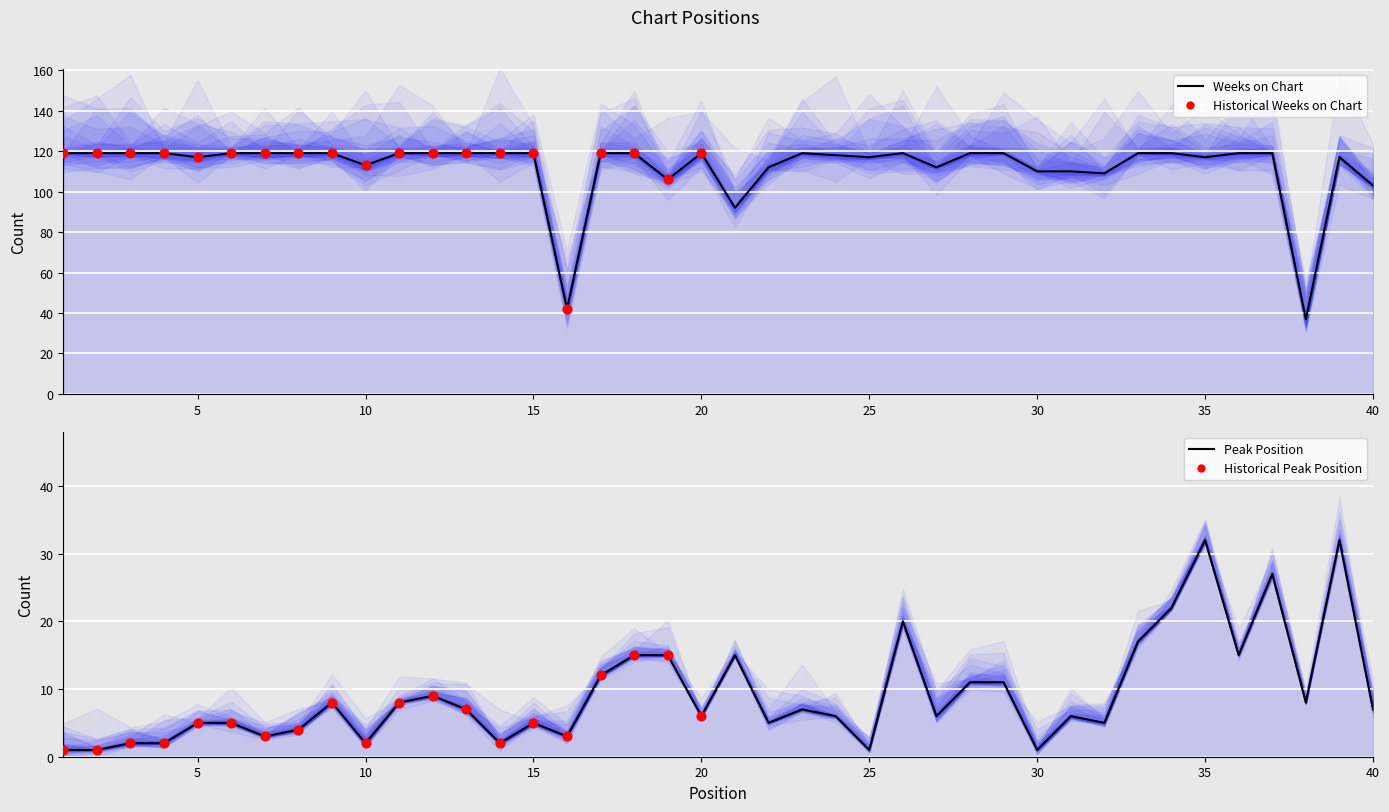

At how many categories does at least one series exceed 3?

40